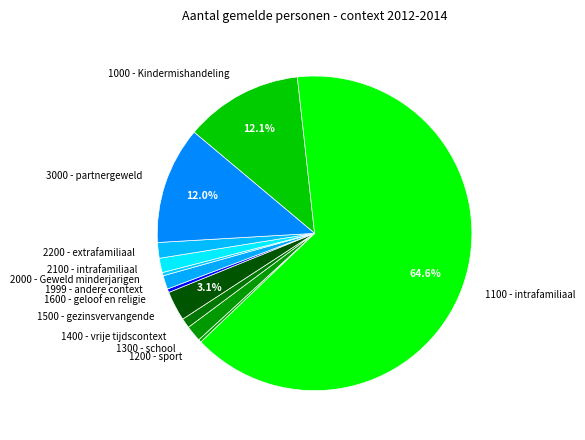

The 2200 - extrafamiliaal slice represents 7% of the pie. True or false?

False